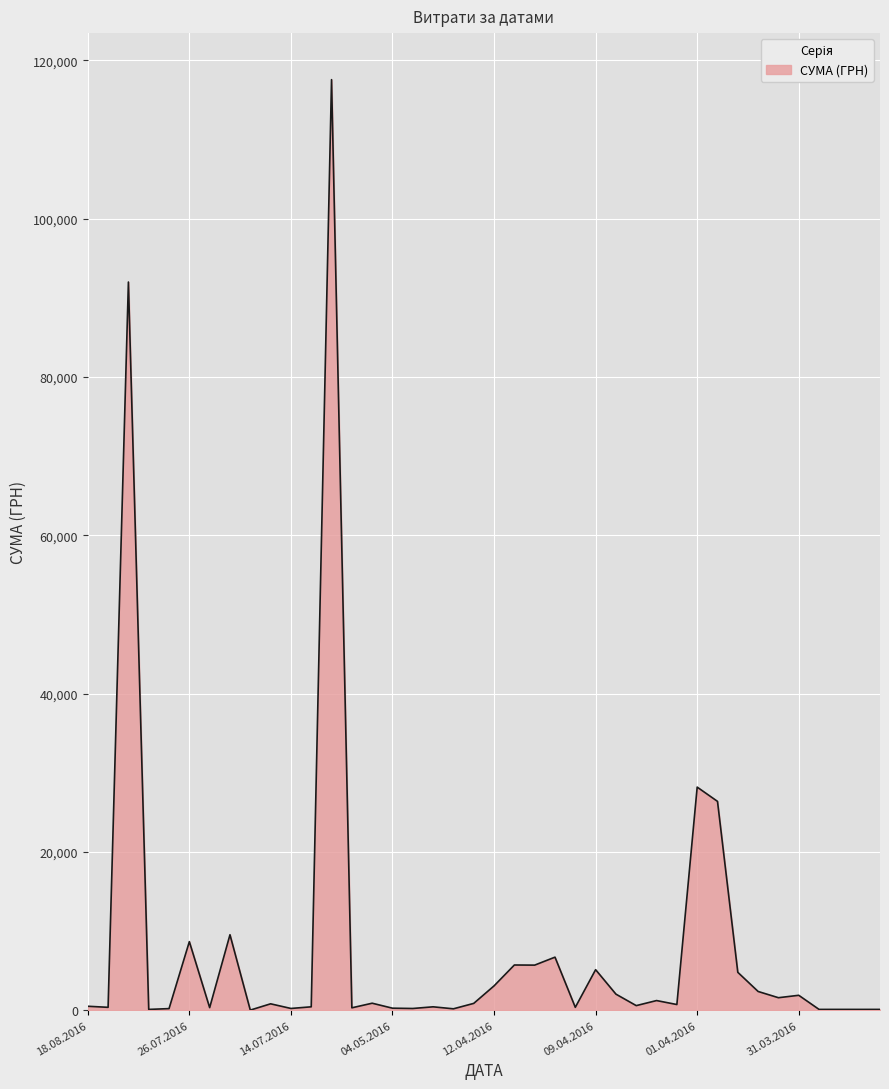

What is the greatest value displayed?

117568.8